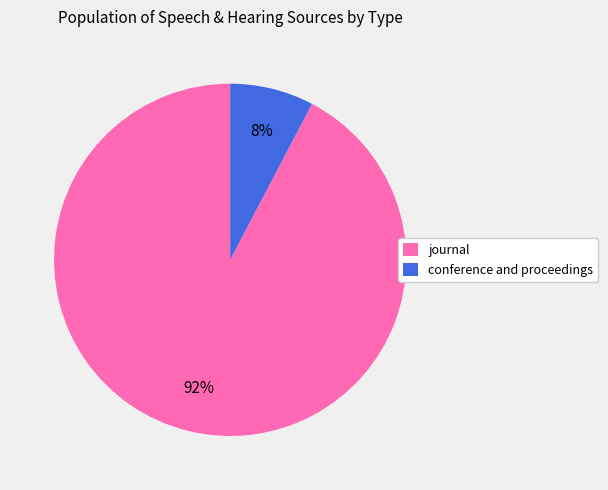

True or false: journal accounts for 92% of the total.

True